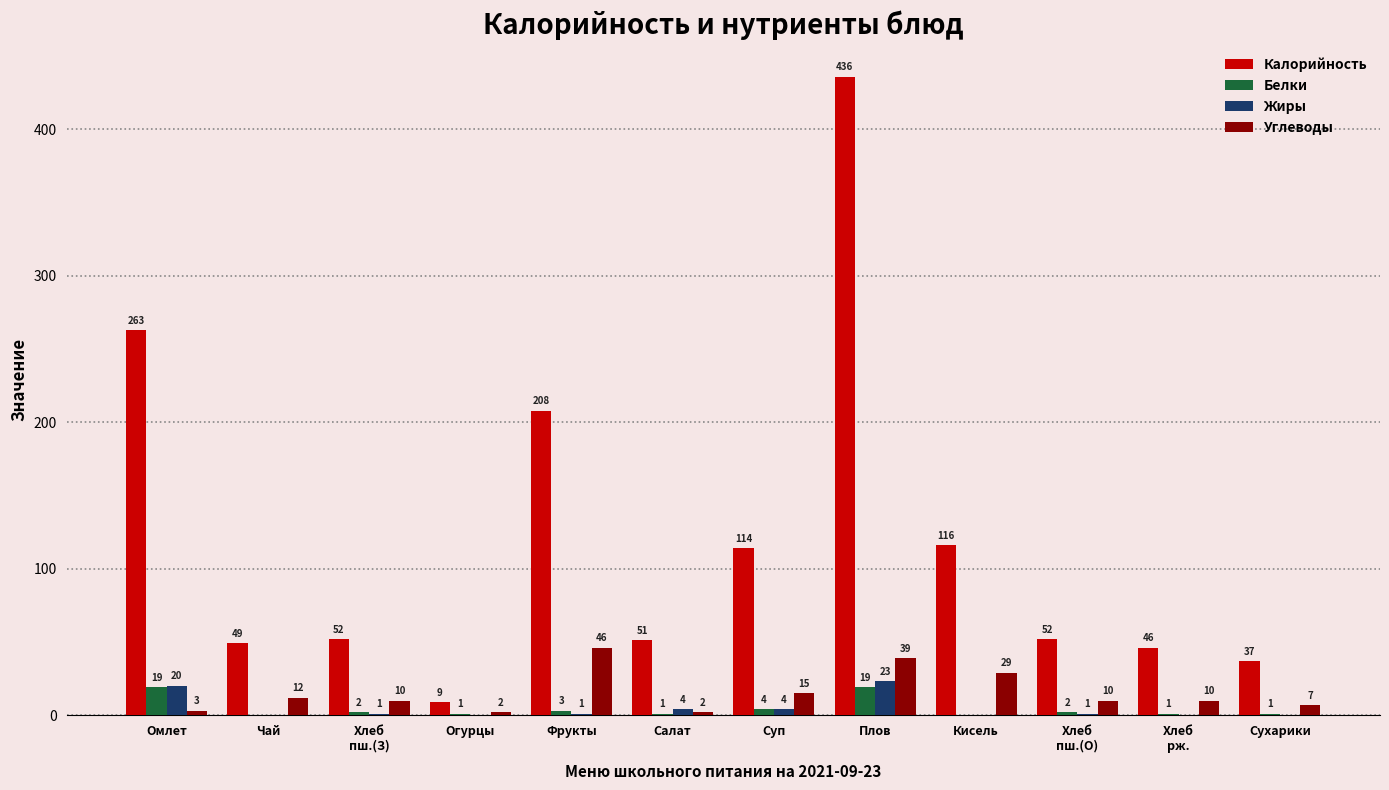

Count the number of categories in the chart.

12